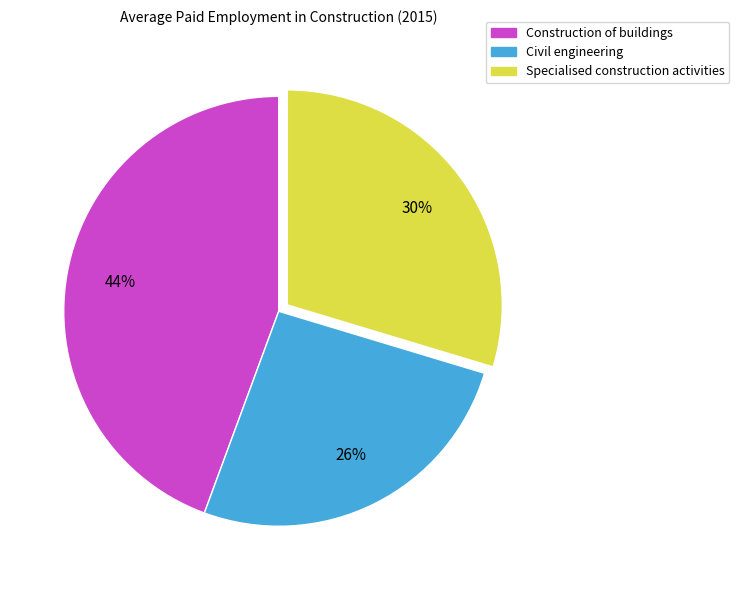

To the nearest percent, what is the combined percentage of Specialised construction activities and Civil engineering?

56%